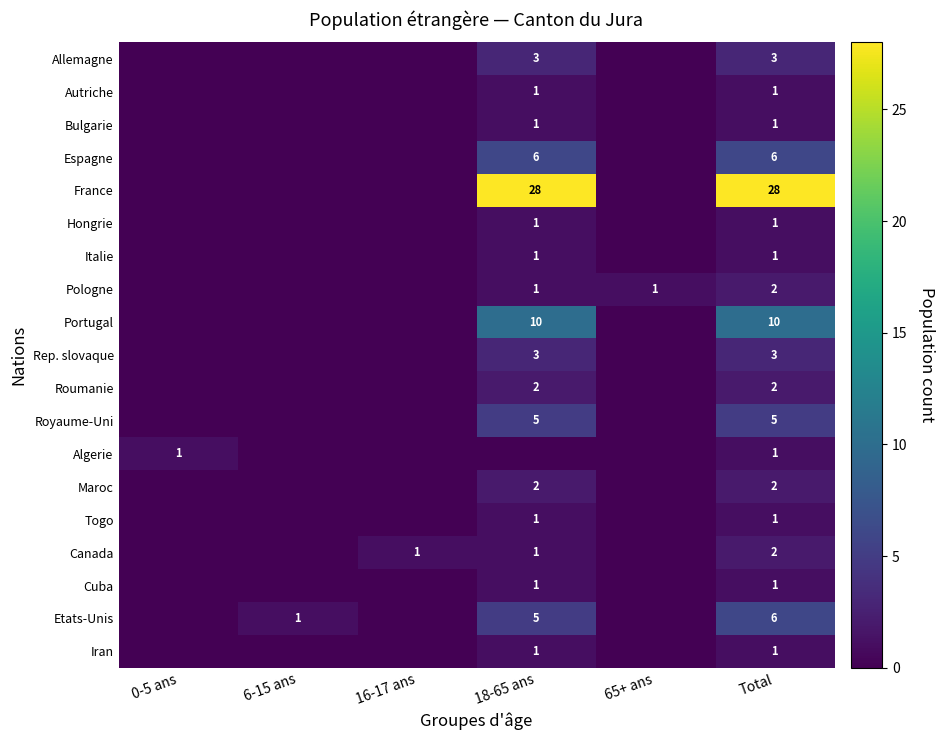

The value of Bulgarie at 18-65 ans is 0. True or false?

False